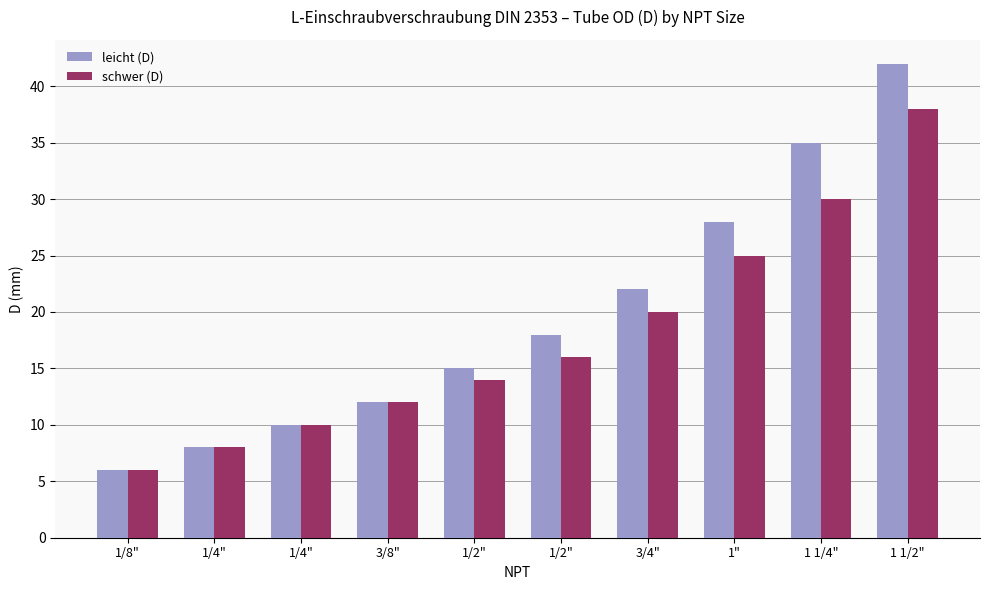

Does the chart contain any negative values?

No